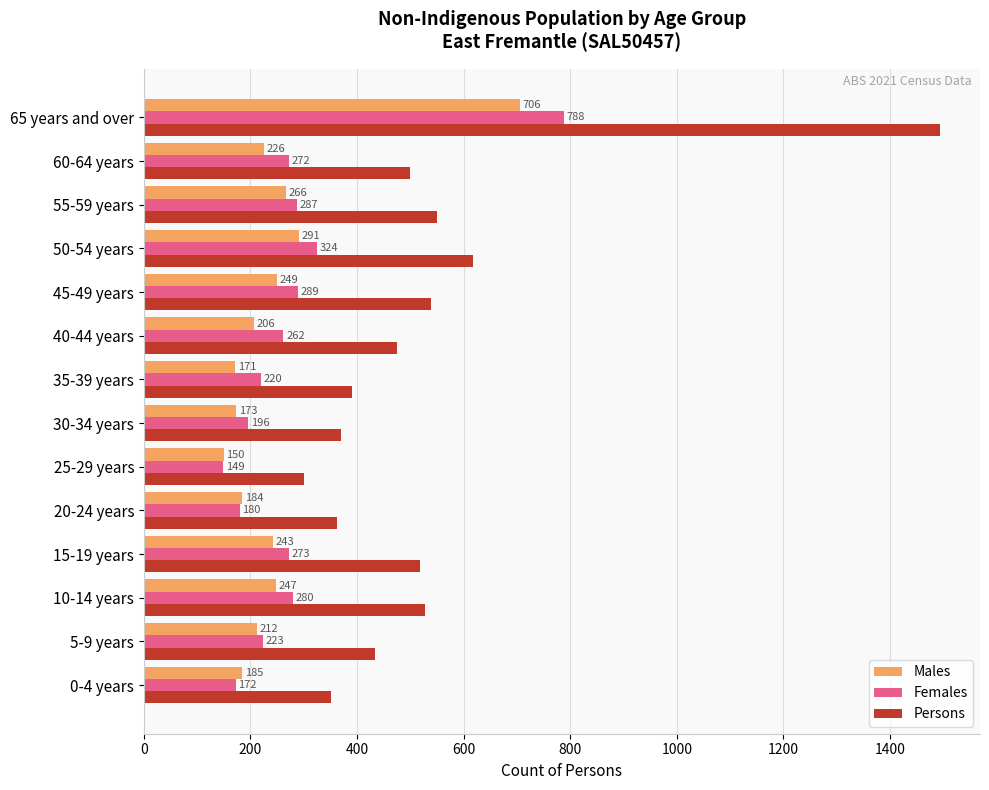

Rank the series at 55-59 years from lowest to highest value.

Males, Females, Persons